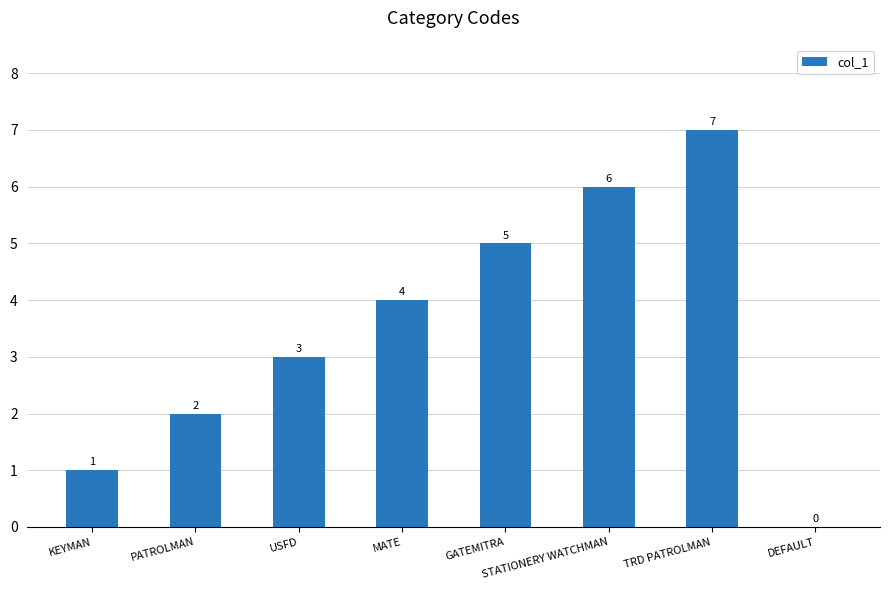

Read the value at GATEMITRA.

5